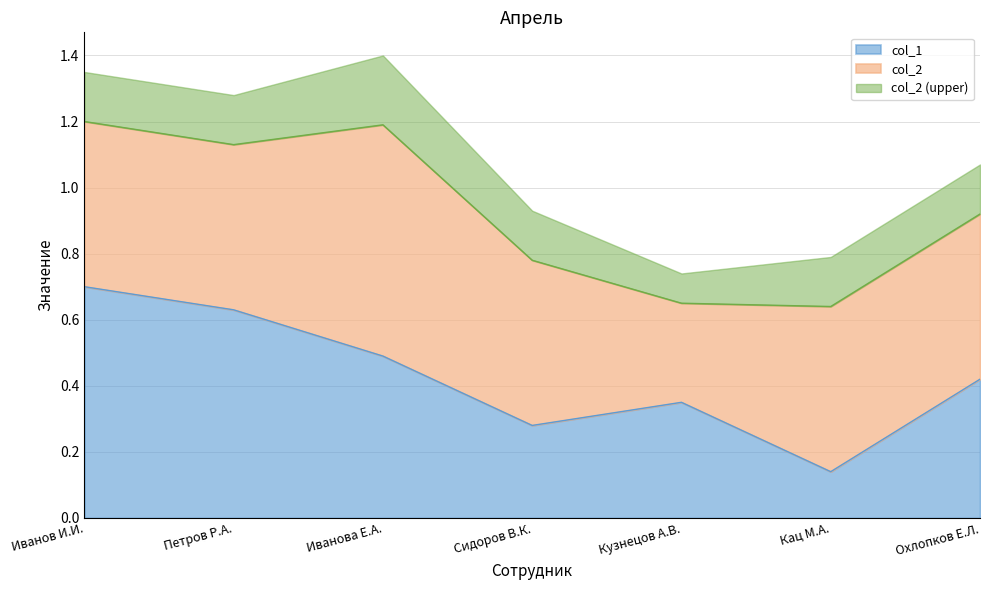

Does the chart display data point markers on the line(s)?

No